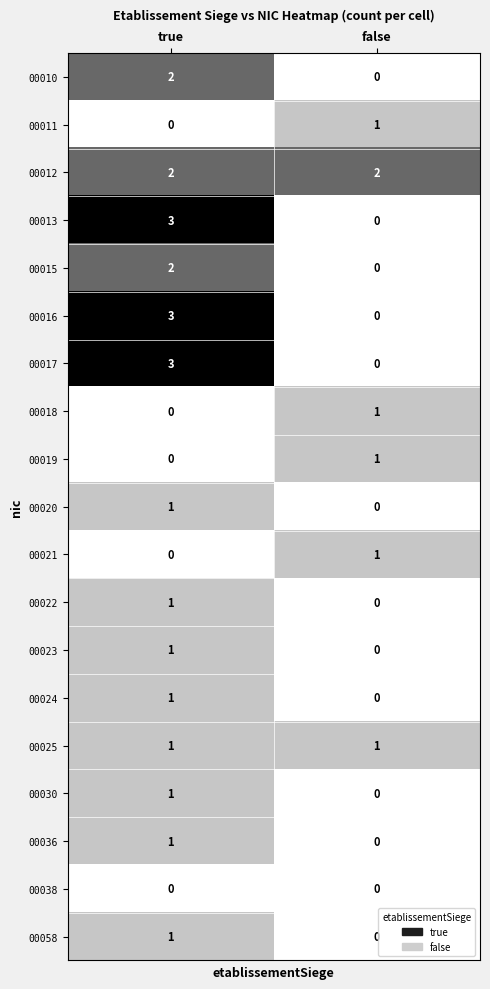

What is the difference between the highest and lowest values at true?

3